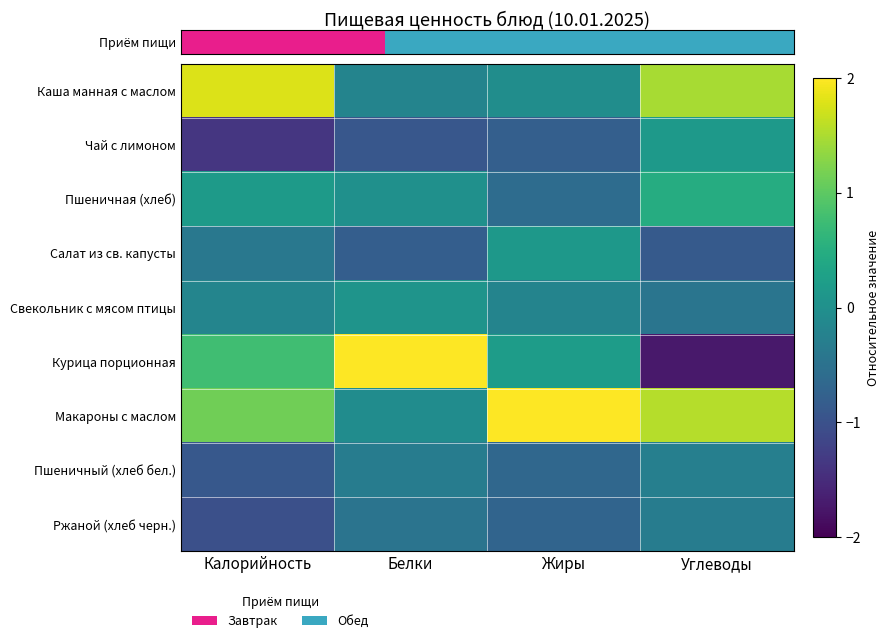

At how many categories does at least one series exceed -1?

4